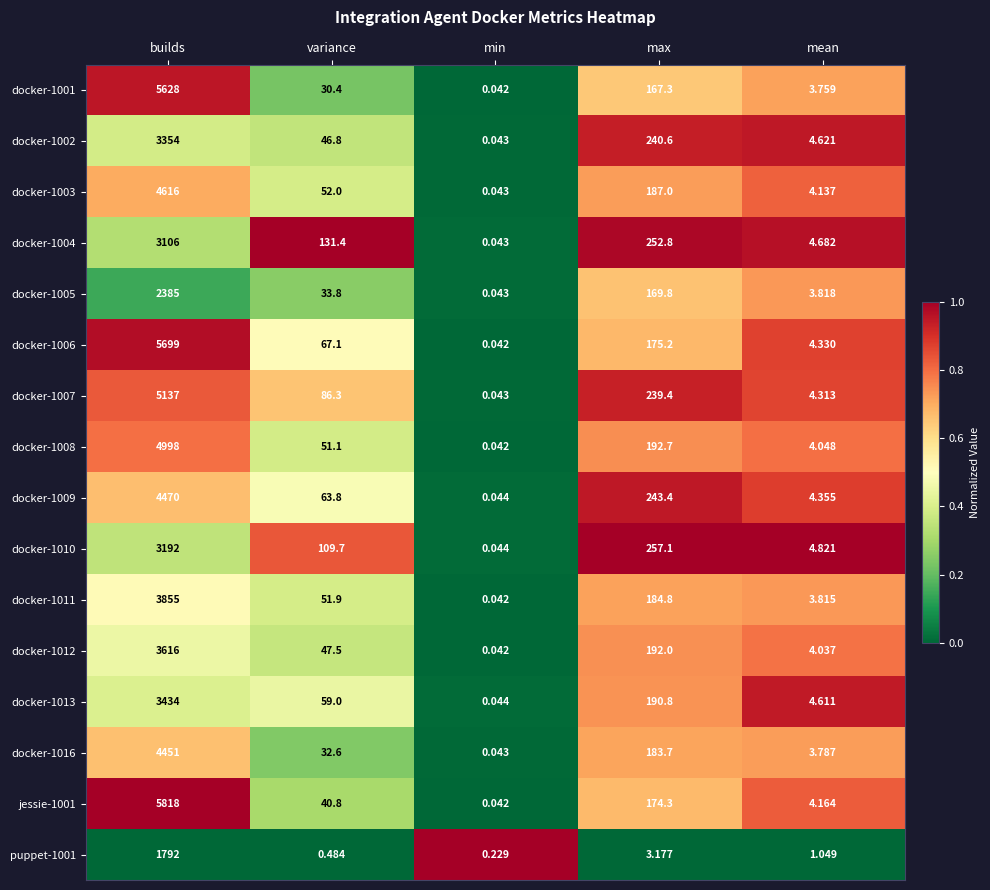

At which category does the chart reach its peak across all series?

builds